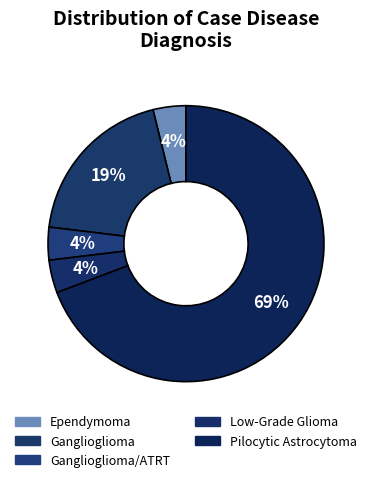

What percentage do Ganglioglioma and Low-Grade Glioma together represent?

23.1%